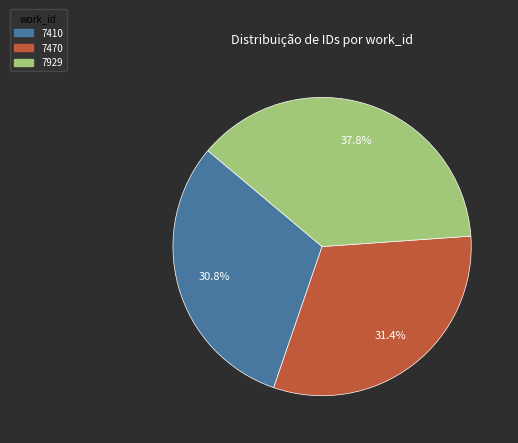

Combined, do 7929 and 7410 account for over 50%?

Yes